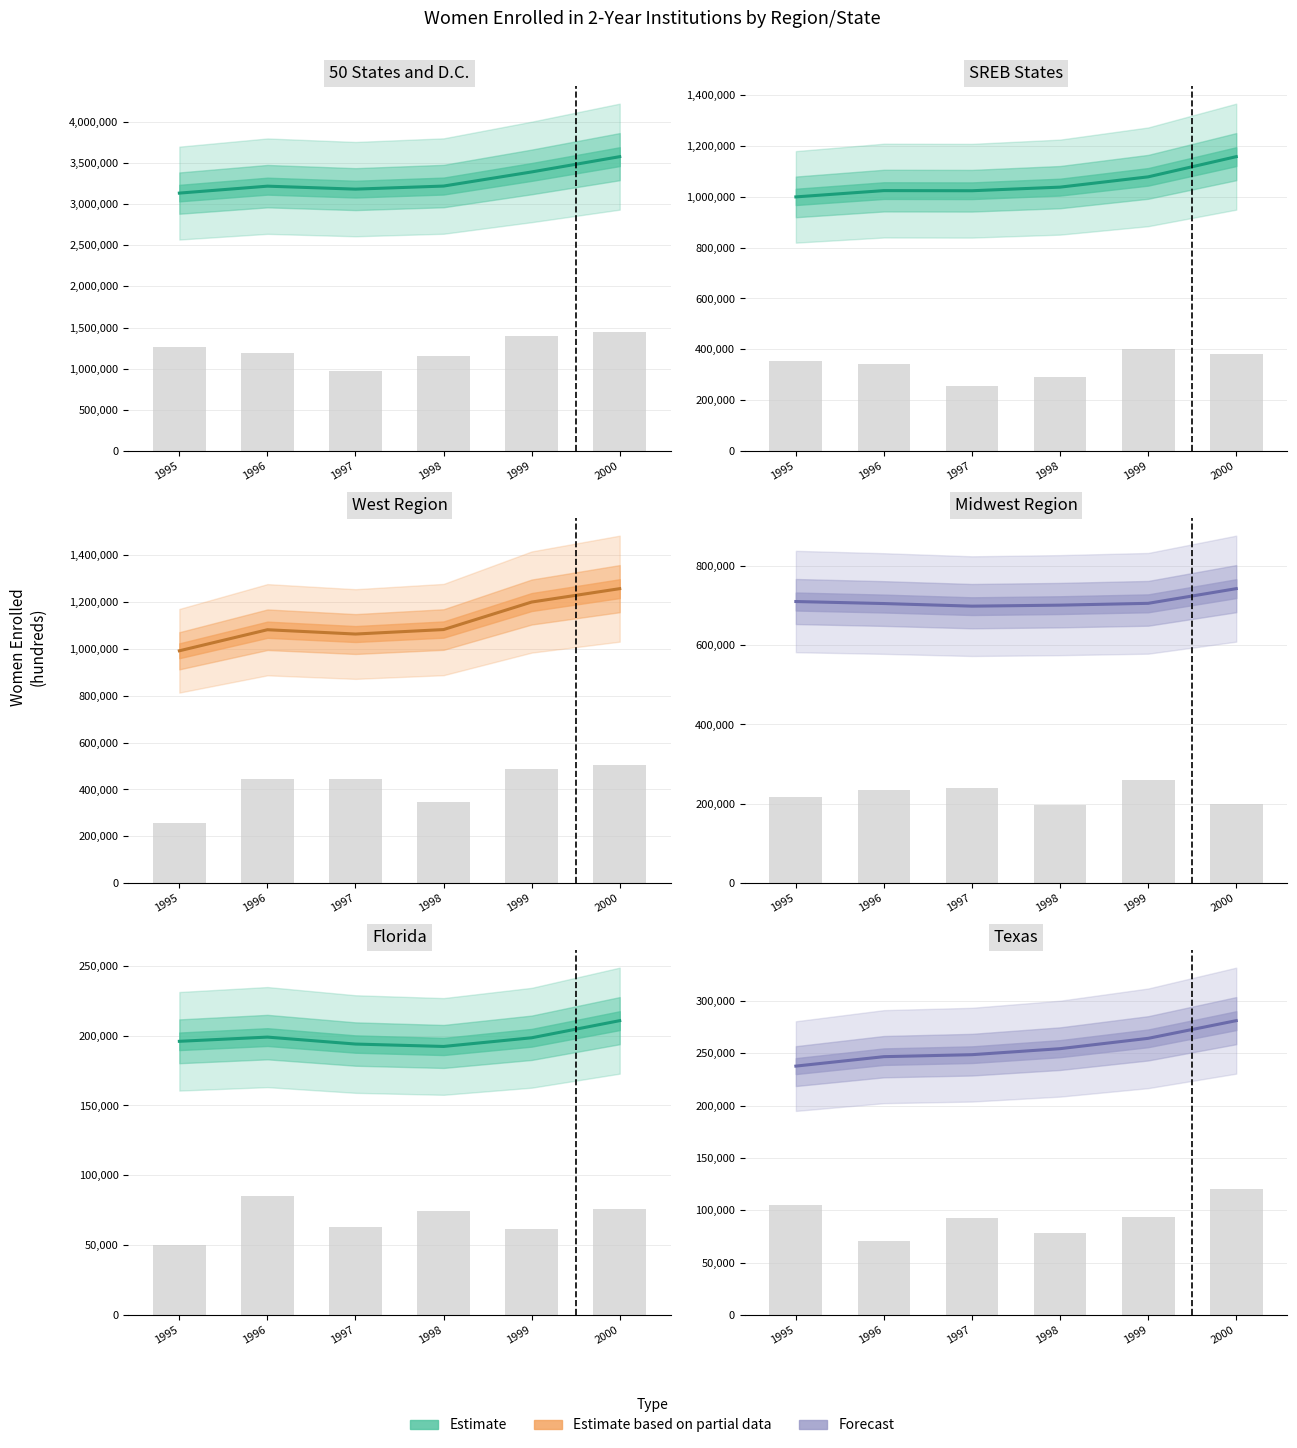

Is it true that SREB States equals 1463401 at 1997?

False